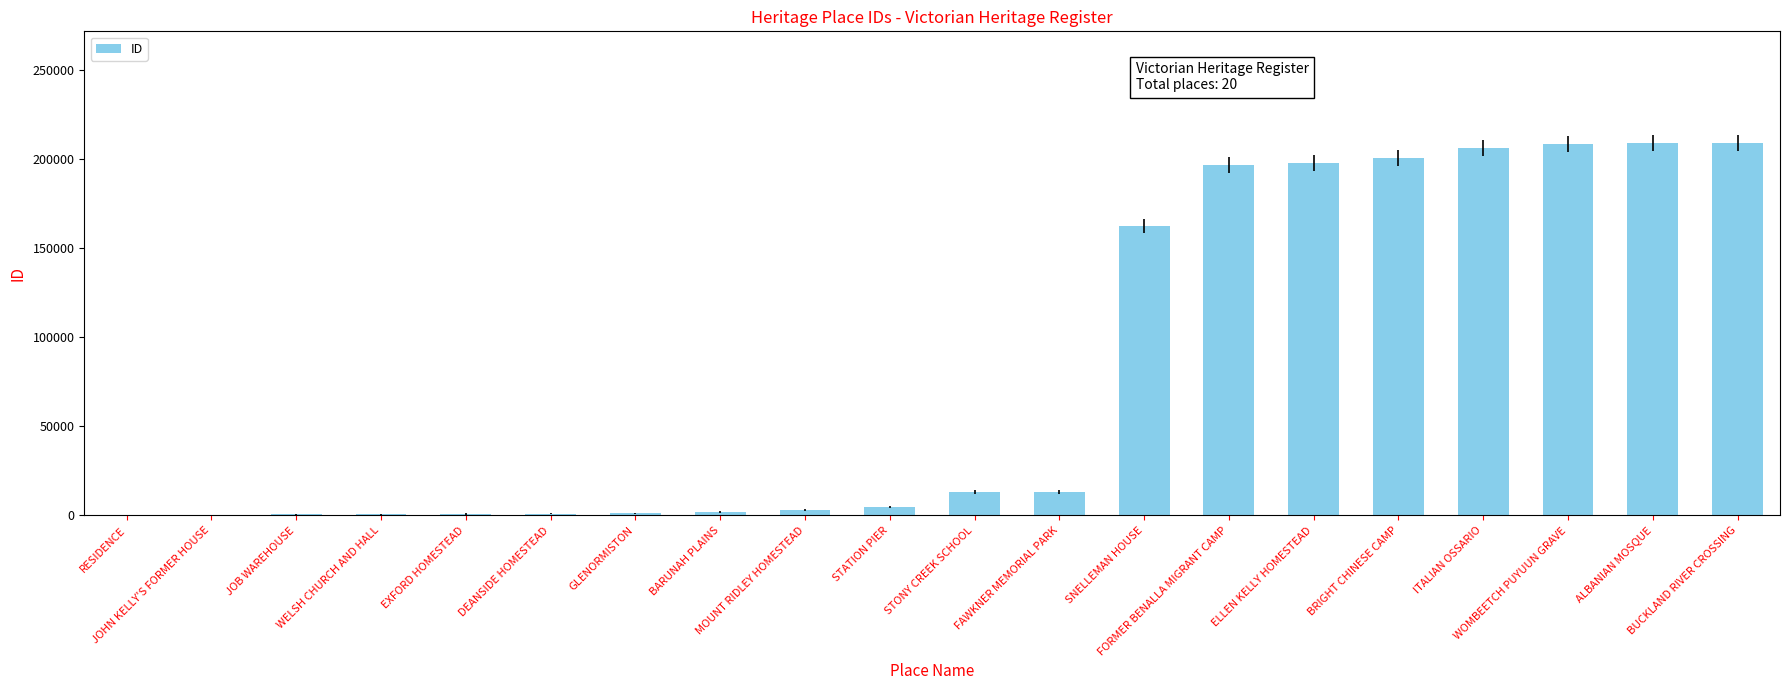

What is the greatest value displayed?

208911